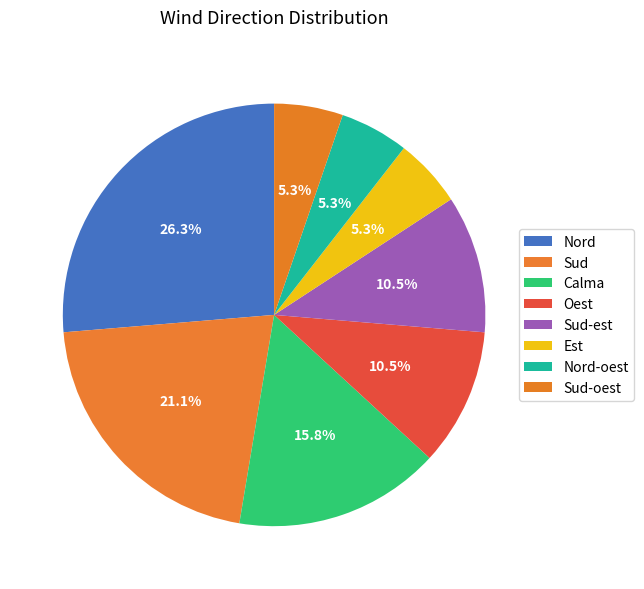

How many segments does this pie chart have?

8